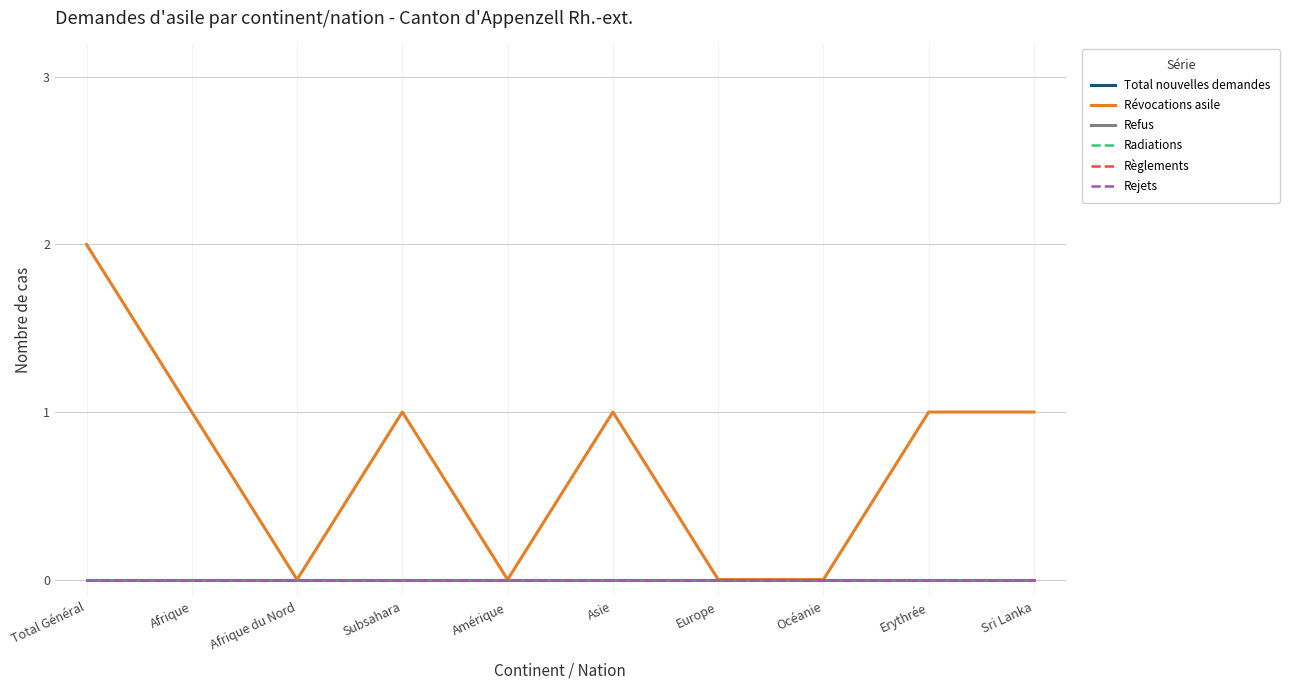

Is this an area chart (filled region under the line)?

No